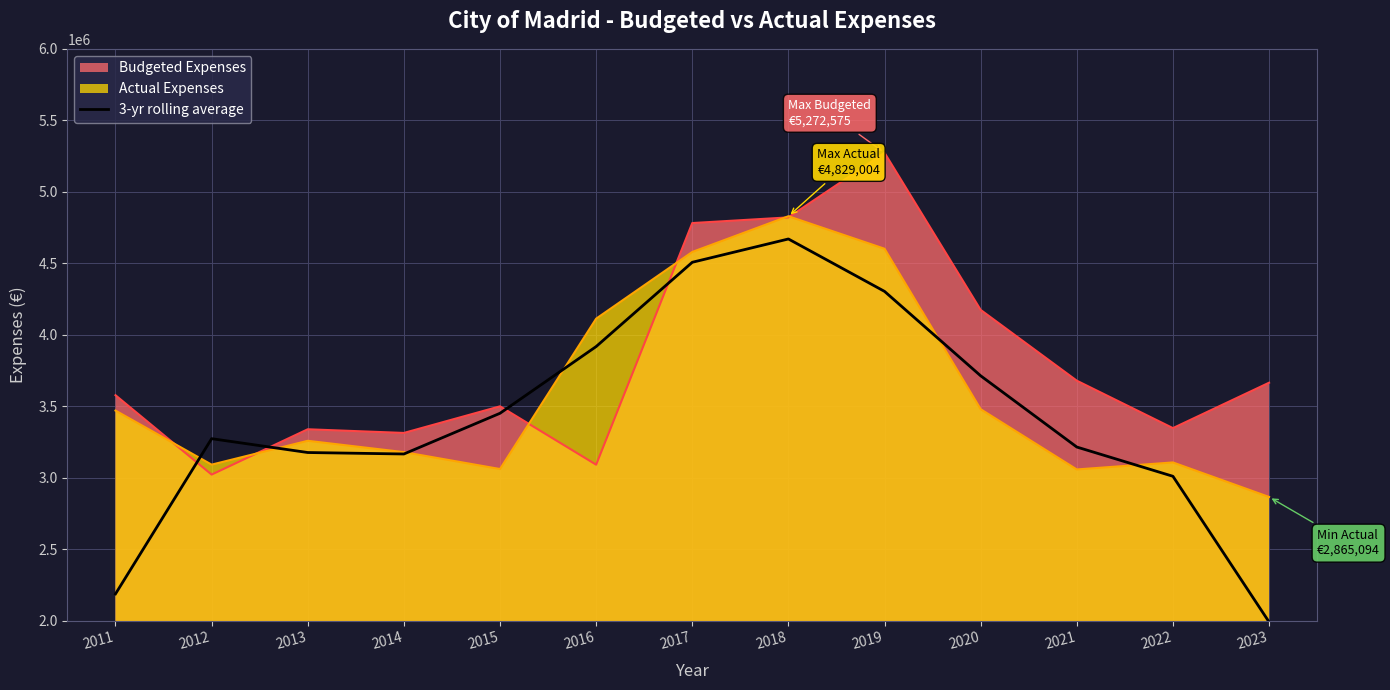

Which series has the largest range (max minus min)?

3-yr rolling average